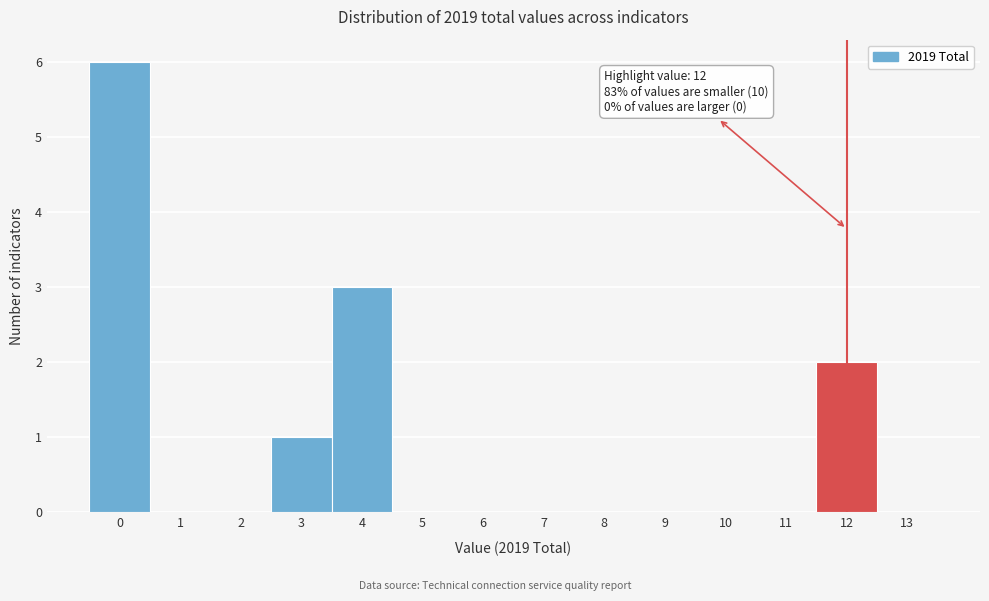

Which range on the x-axis has the tallest bar?

-0.5 to 0.5